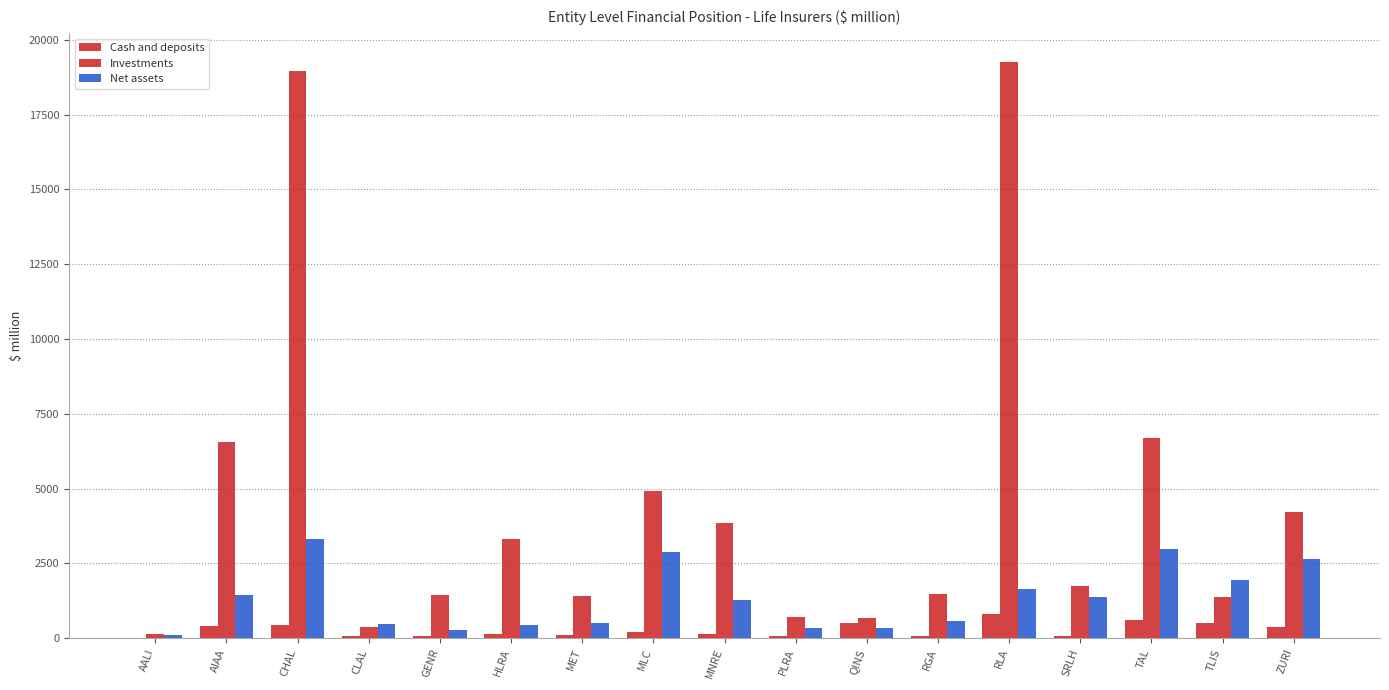

True or false: Investments has a value of 19265.9 at RLA.

True